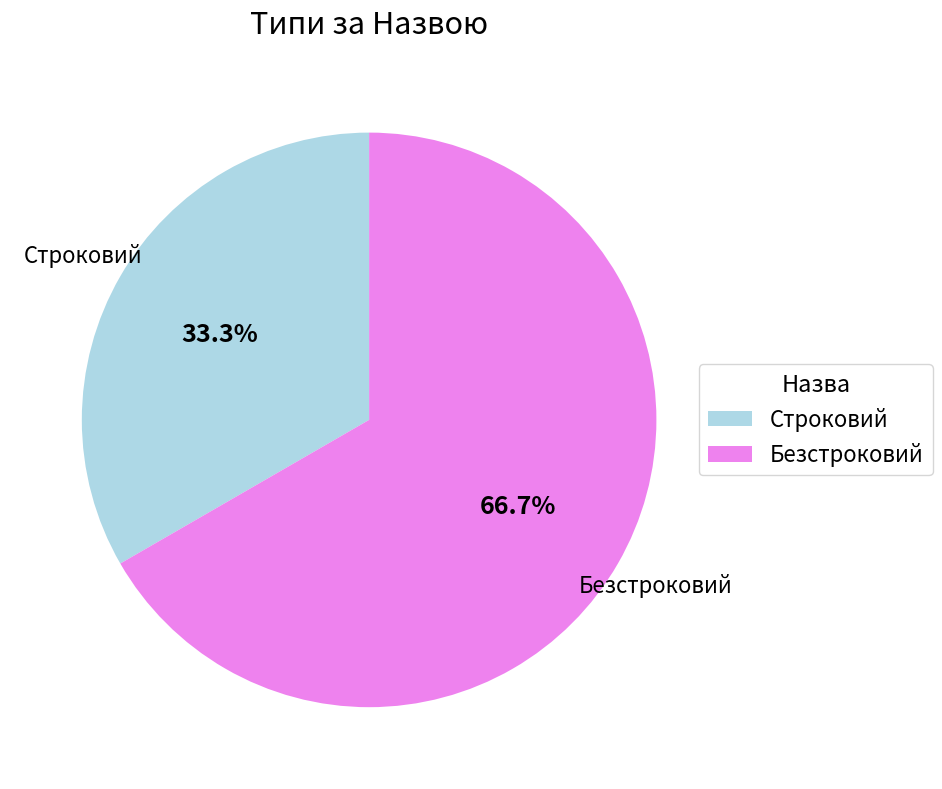

Is there any slice that represents more than half of the pie?

Yes